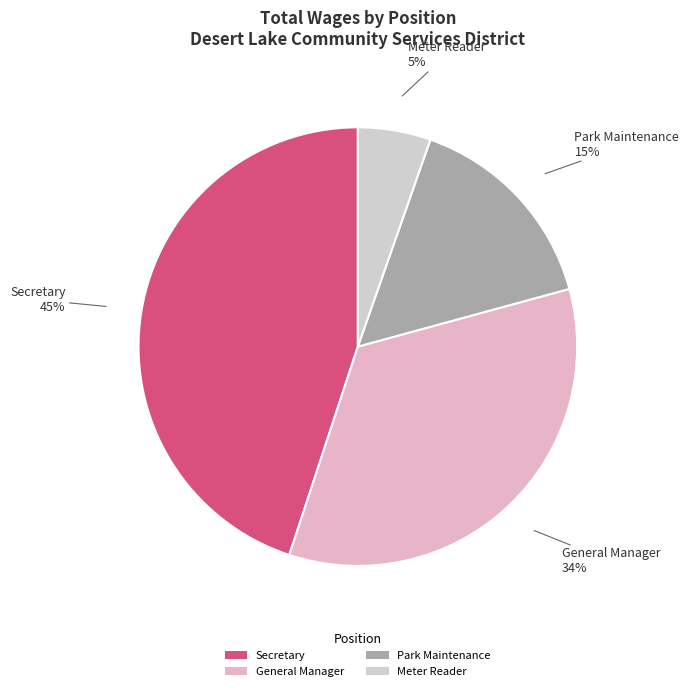

Between Meter Reader and General Manager, which is larger?

General Manager